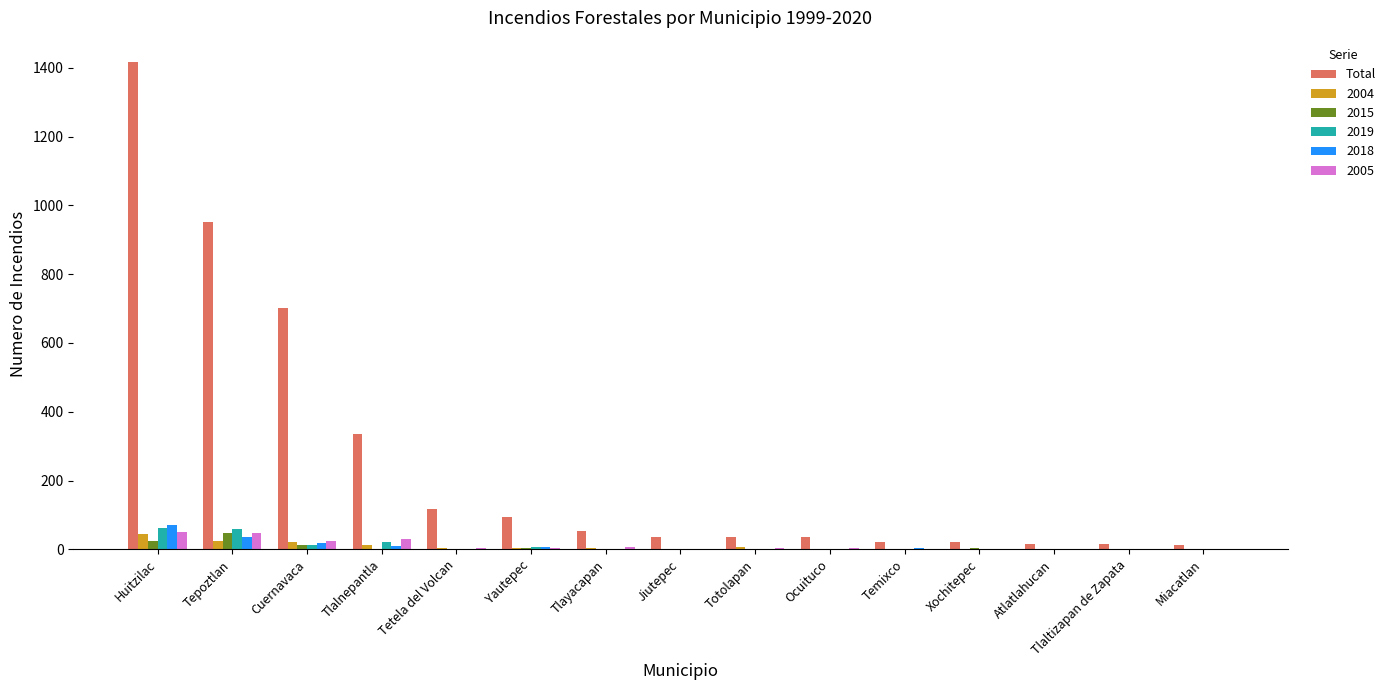

Between Huitzilac and Yautepec, which series saw the biggest shift?

Total